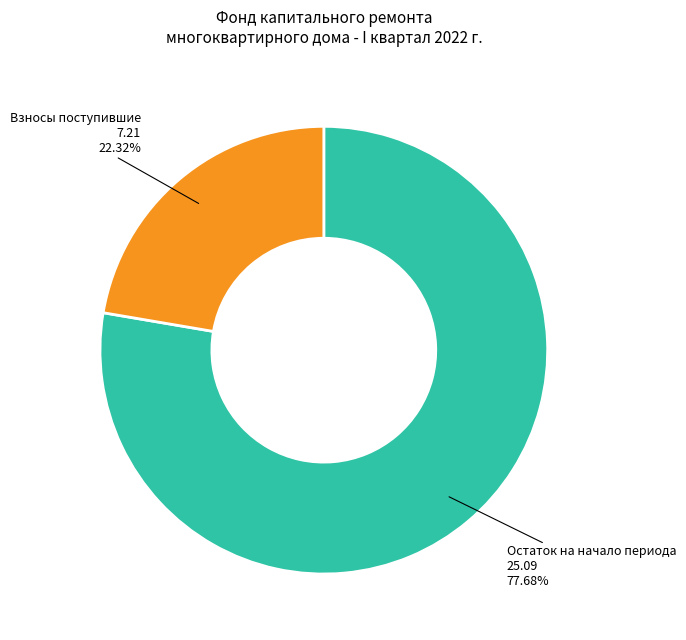

How many segments does this pie chart have?

2